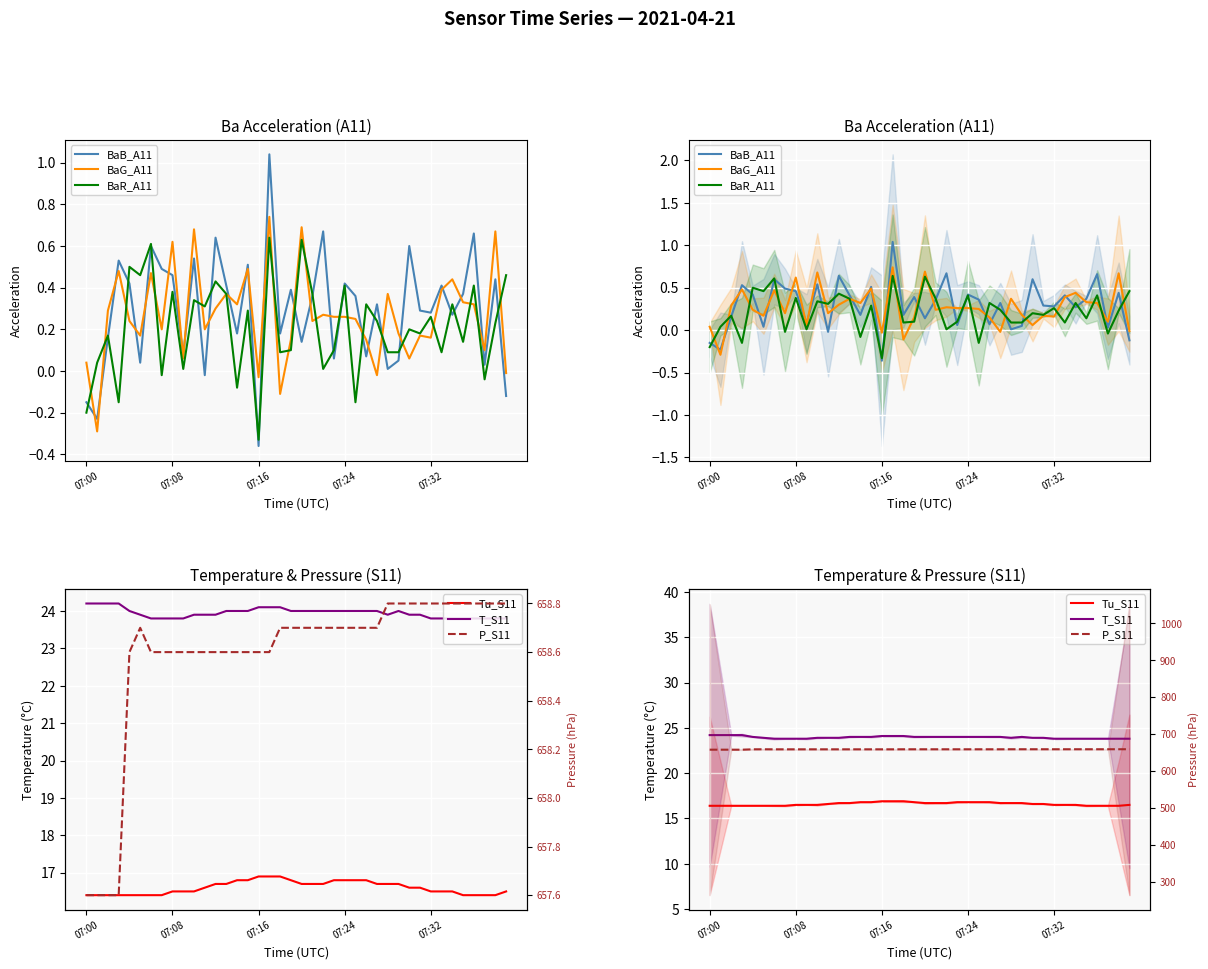

Which series changed the most between 07:24 and 12?

P_S11